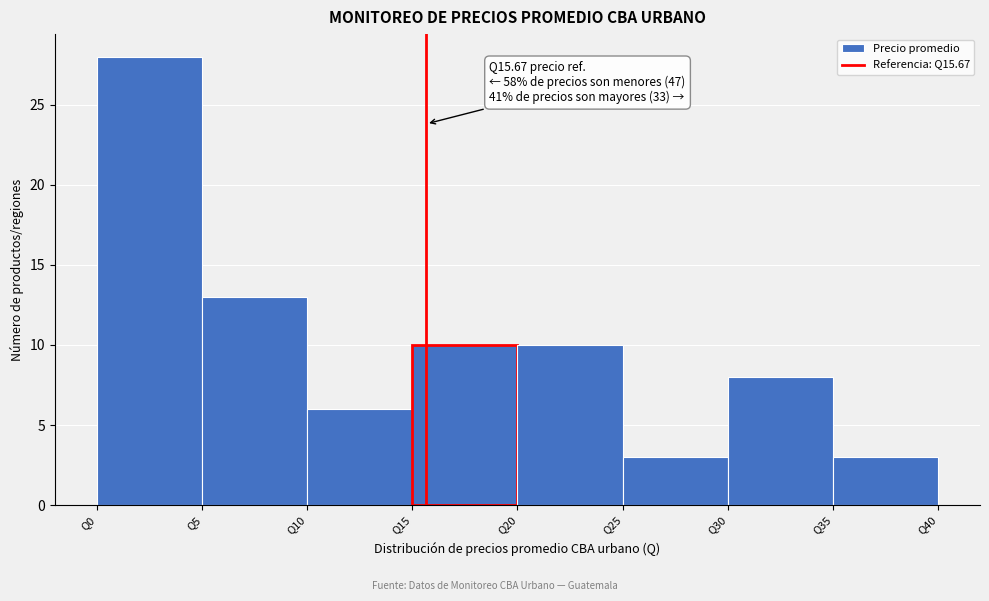

Over which range of the x-axis is the bar tallest?

0 to 5